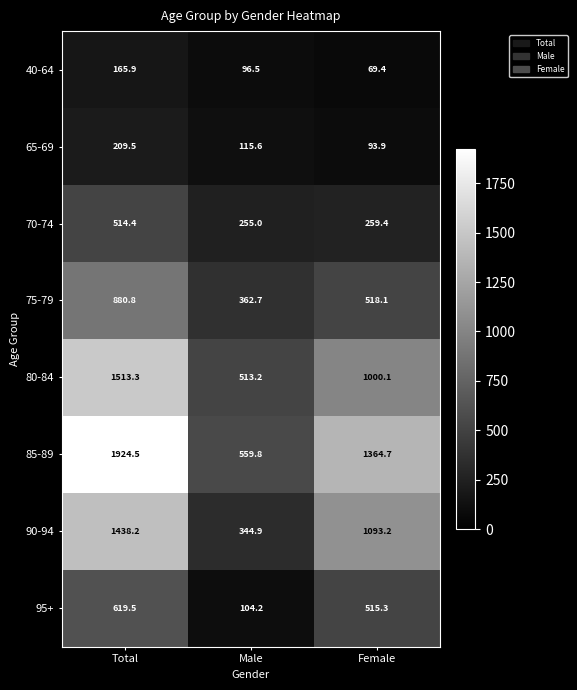

Reading right to left, what are all the values shown in this chart?

40-64: 69.4	96.5	165.9
65-69: 93.9	115.6	209.5
70-74: 259.4	255.0	514.4
75-79: 518.1	362.7	880.8
80-84: 1000.1	513.2	1513.3
85-89: 1364.7	559.8	1924.5
90-94: 1093.2	344.9	1438.2
95+: 515.3	104.2	619.5